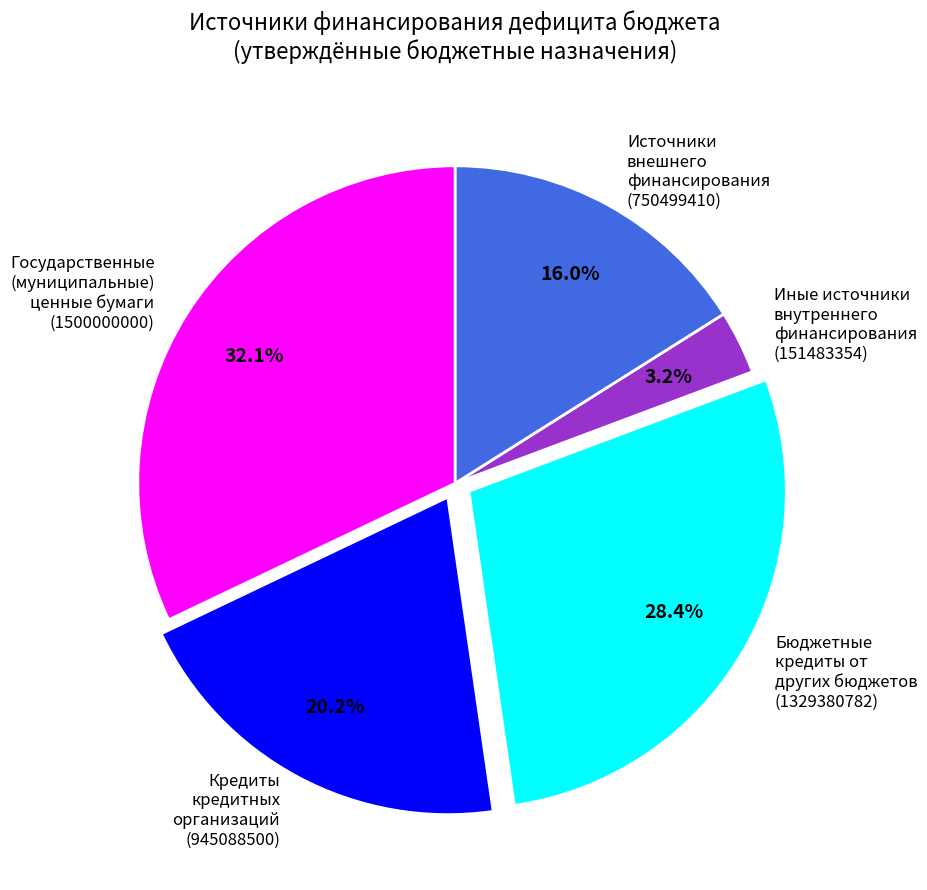

Rank the categories by value from highest to lowest.

Государственные (муниципальные) ценные бумаги (1500000000), Бюджетные кредиты от других бюджетов (1329380782), Кредиты кредитных организаций (945088500), Источники внешнего финансирования (750499410), Иные источники внутреннего финансирования (151483354)